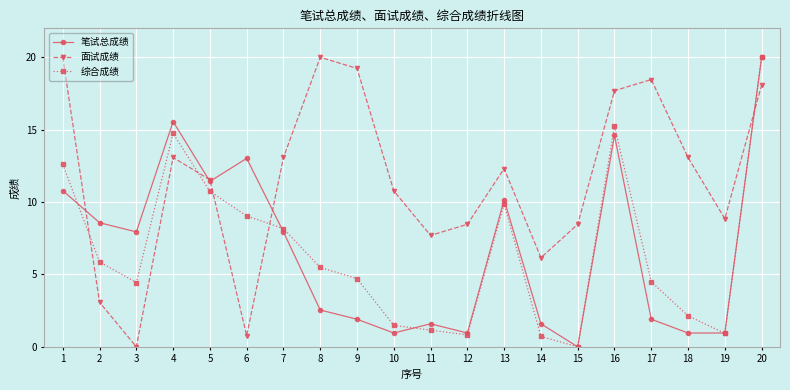

Read the 笔试总成绩 value at 6.

13.0